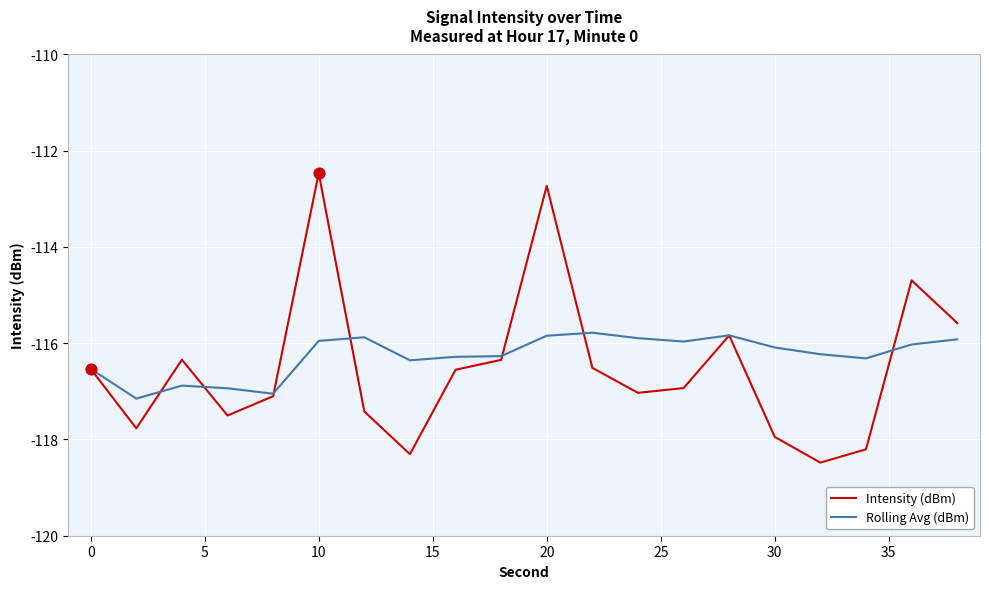

Which series has the widest spread of values?

Intensity (dBm)